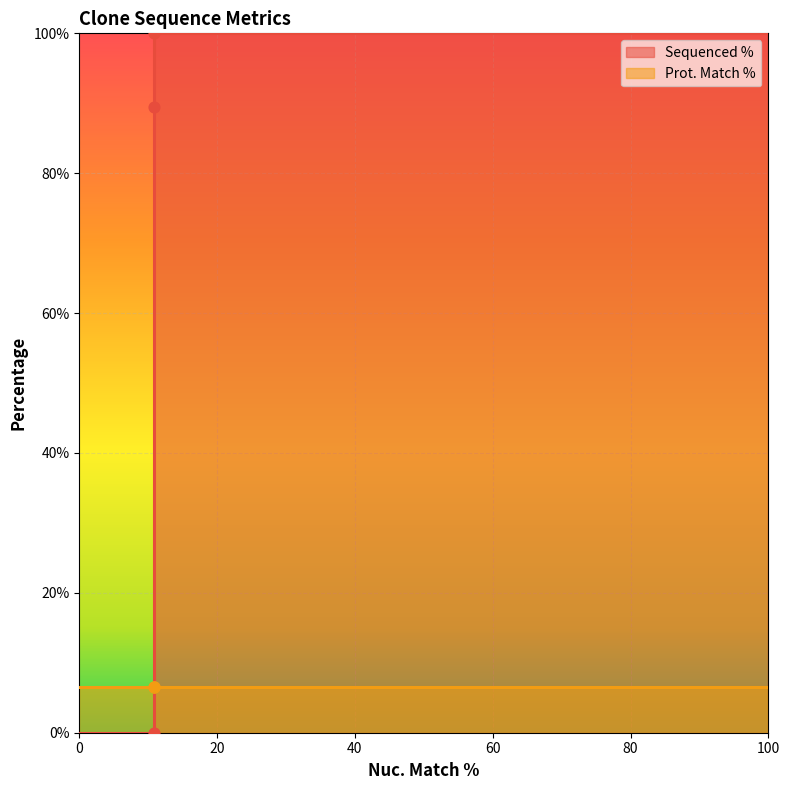

At which category is the sum across all series the highest?

10.8